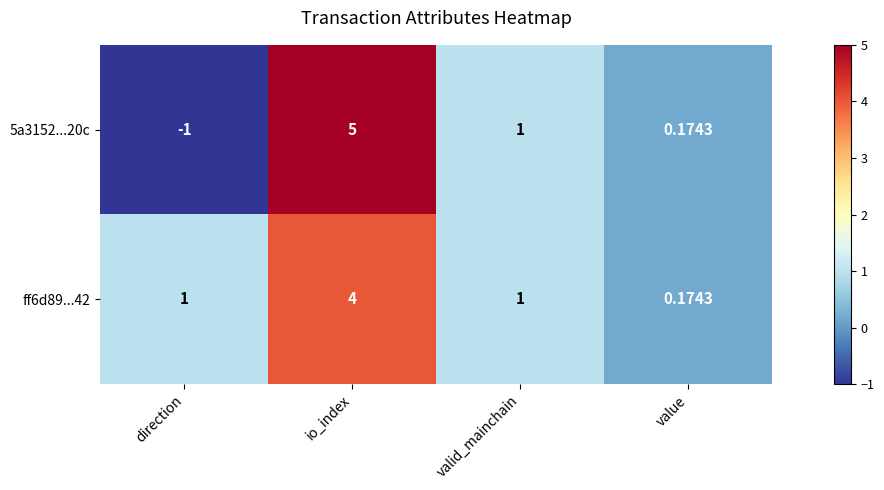

List the labels in order of 5a3152...20c value, smallest first.

direction, value, valid_mainchain, io_index